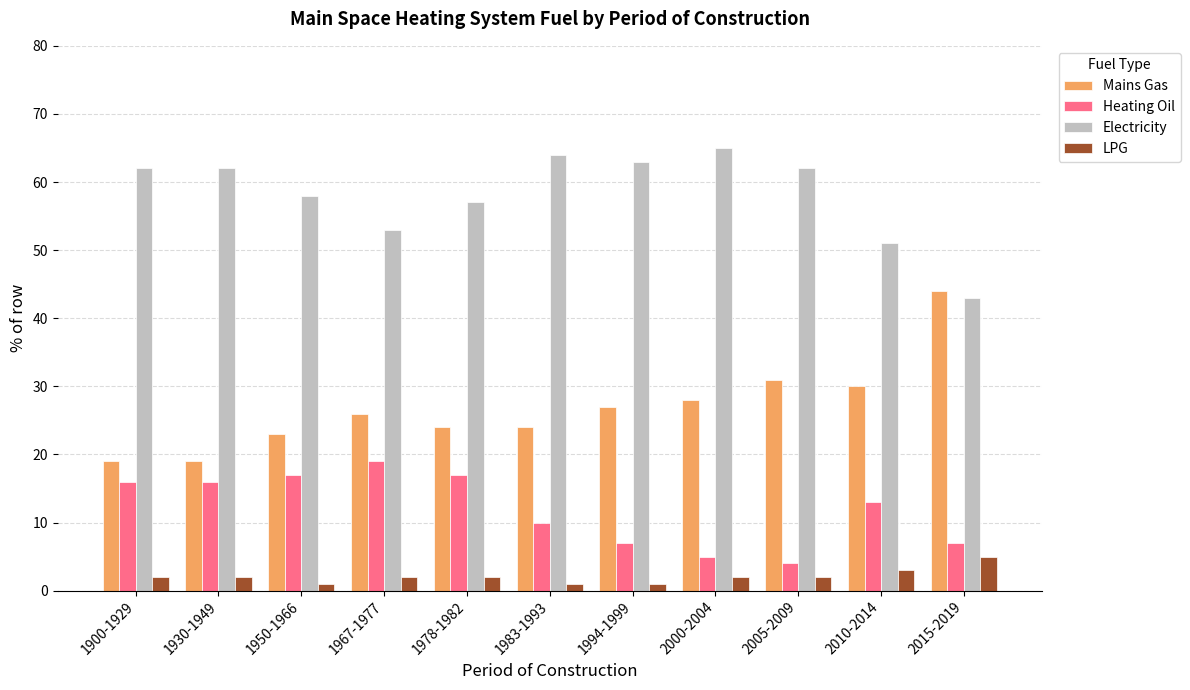

How many categories are shown in the chart?

11